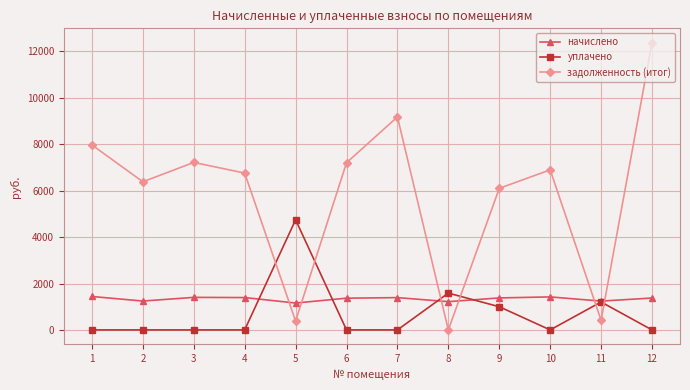

List the series in order of their peak value, lowest first.

начислено, уплачено, задолженность (итог)